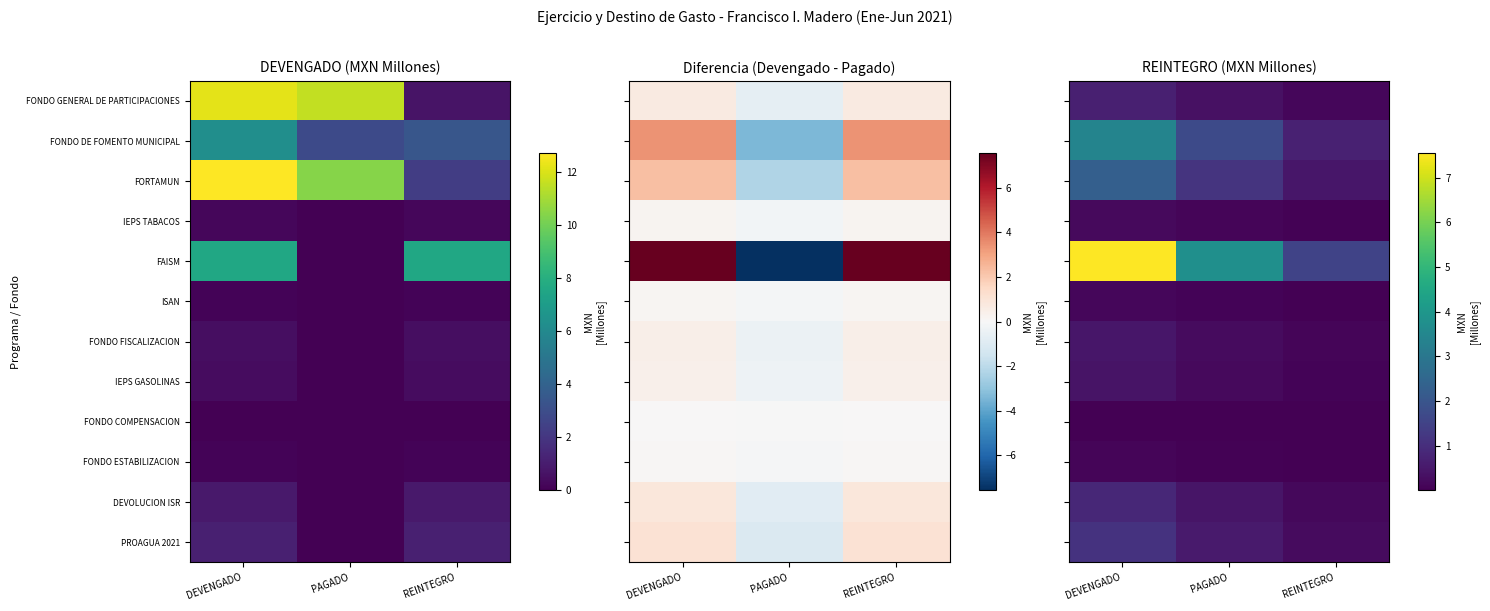

What is the total value across all series at DEVENGADO?

17.2